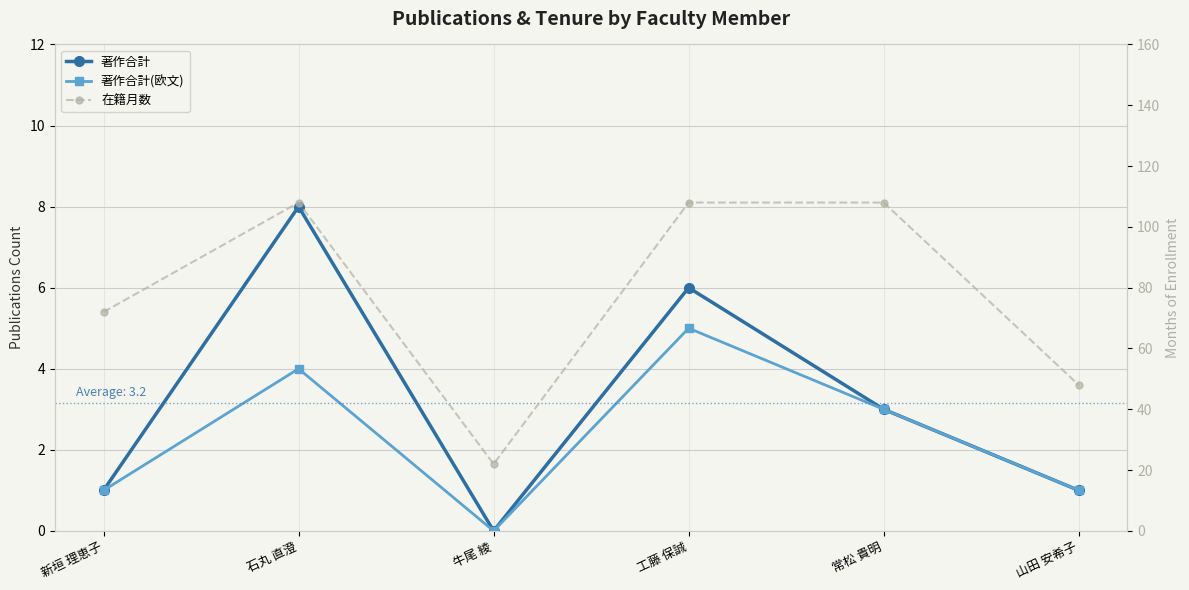

Does the chart display data point markers on the line(s)?

Yes